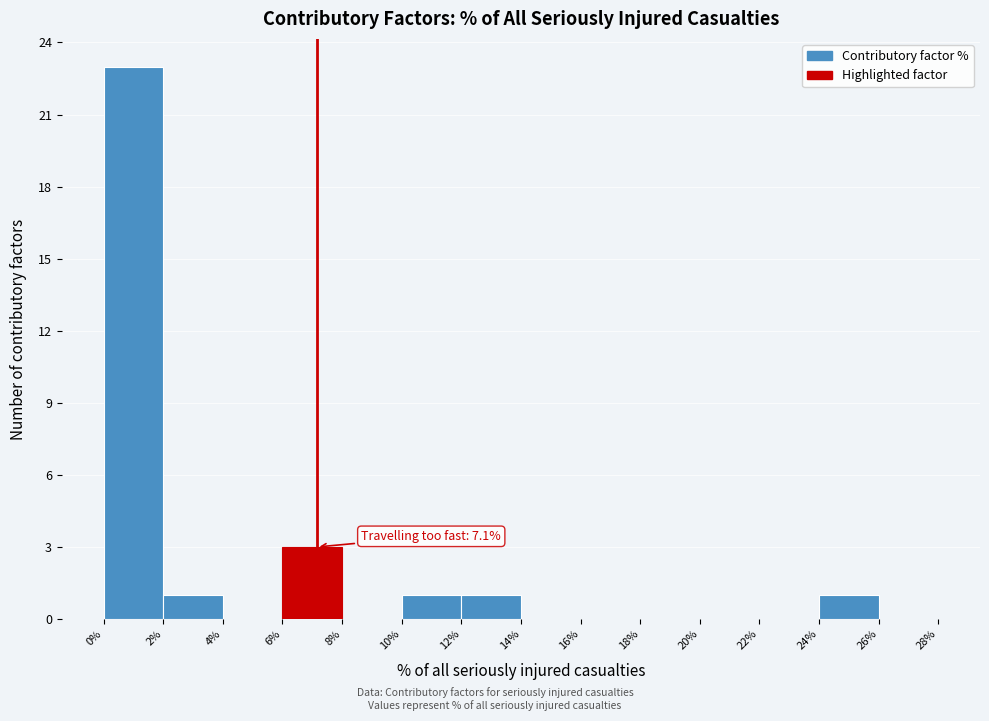

Over which range of the x-axis is the bar tallest?

0% to 2%